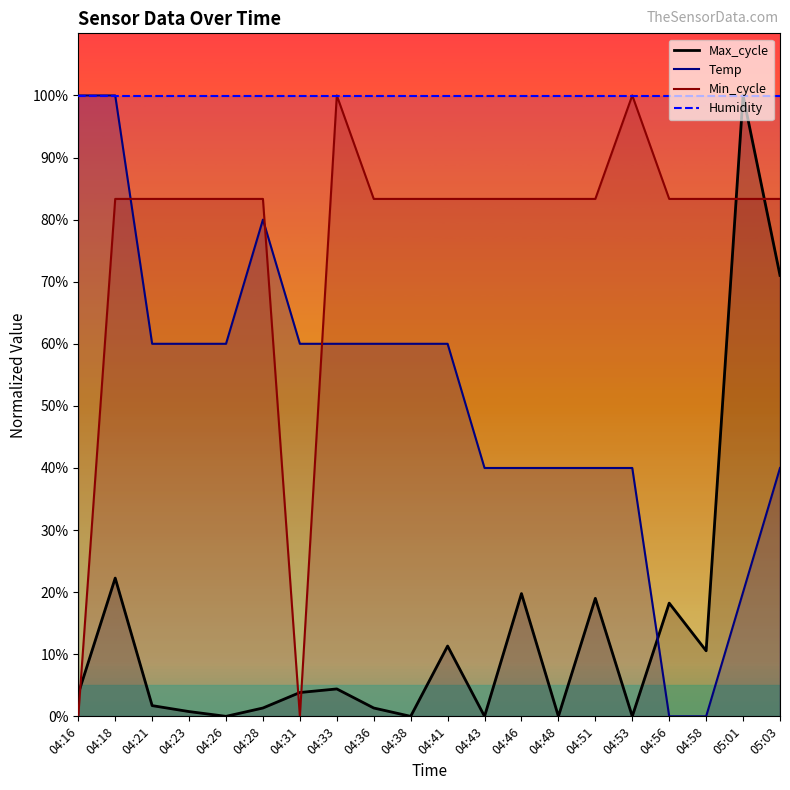

True or false: Min_cycle and Max_cycle cross at least once.

True